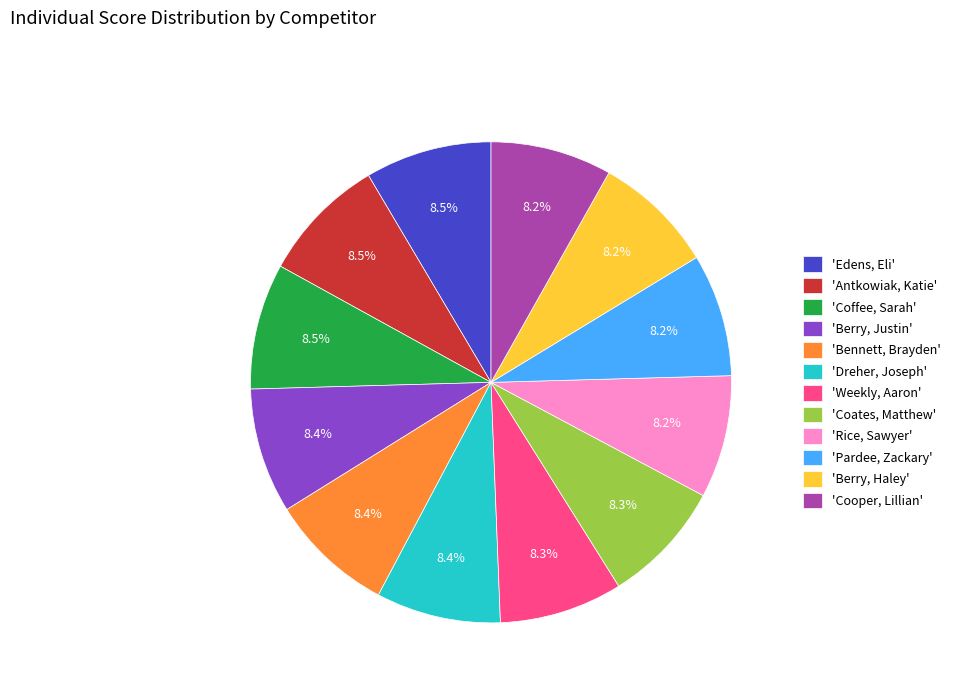

To the nearest percent, what is the average slice percentage?

8%